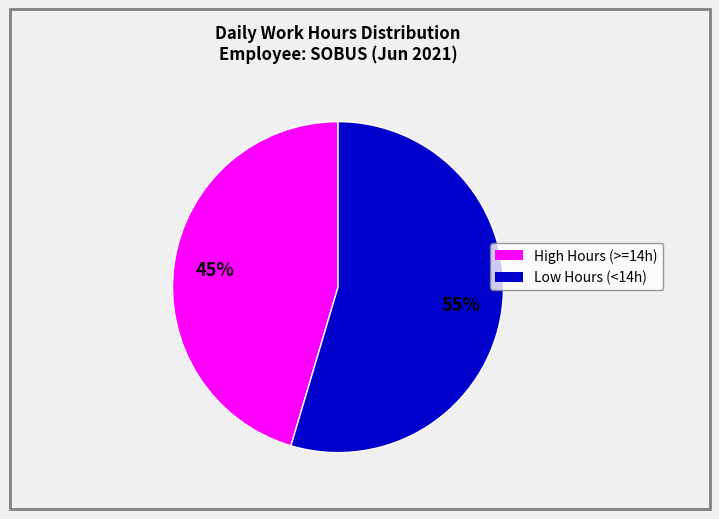

To the nearest percent, what is the average slice percentage?

50%